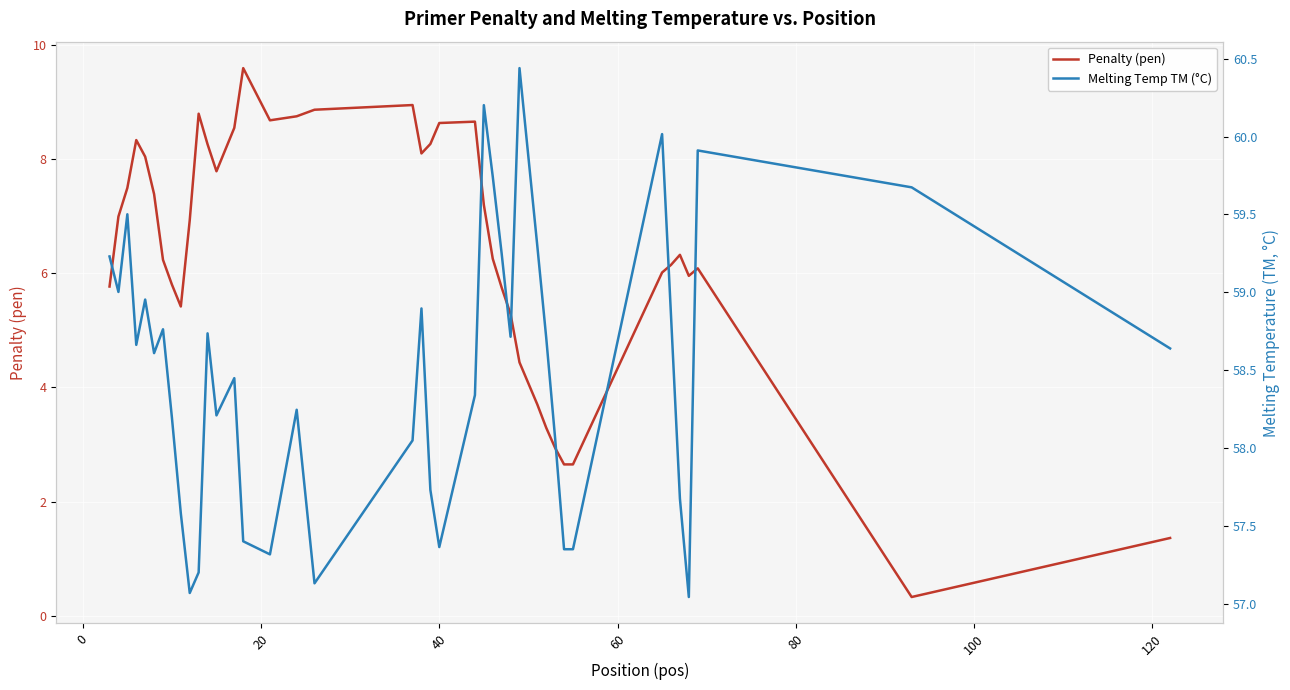

What is the minimum value for Penalty (pen)?

0.3